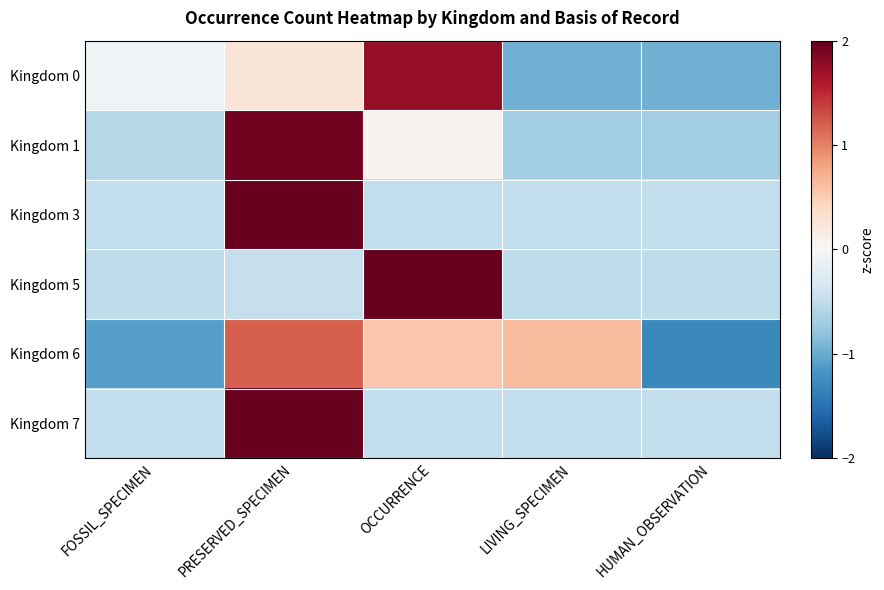

Between PRESERVED_SPECIMEN and LIVING_SPECIMEN, which series saw the biggest shift?

Kingdom 1